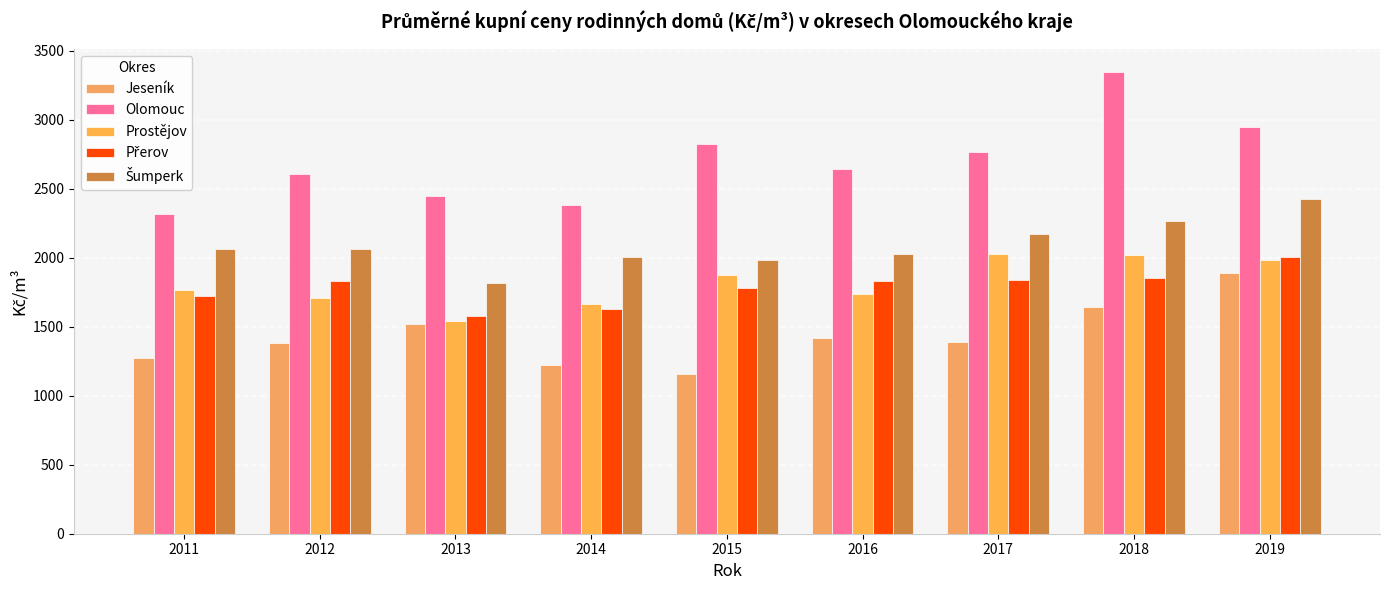

Reading left to right, extract all data points from this chart.

Jeseník: 2011=1273	2012=1382	2013=1516	2014=1222	2015=1158	2016=1415	2017=1388	2018=1645	2019=1887
Olomouc: 2011=2320	2012=2608	2013=2450	2014=2382	2015=2827	2016=2642	2017=2768	2018=3346	2019=2948
Prostějov: 2011=1767	2012=1706	2013=1539	2014=1662	2015=1873	2016=1740	2017=2025	2018=2019	2019=1985
Přerov: 2011=1722	2012=1833	2013=1575	2014=1626	2015=1778	2016=1833	2017=1838	2018=1853	2019=2008
Šumperk: 2011=2066	2012=2064	2013=1818	2014=2006	2015=1984	2016=2026	2017=2168	2018=2265	2019=2428